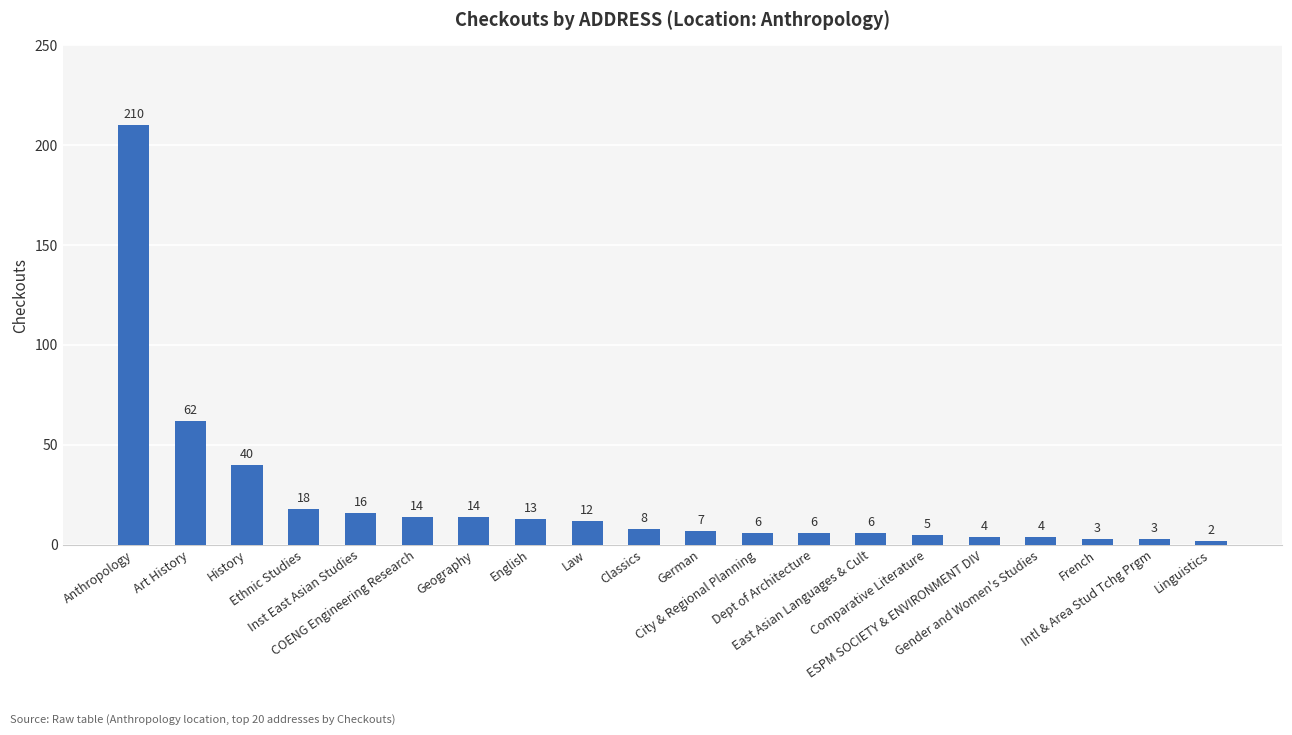

How many values are below 8?

10